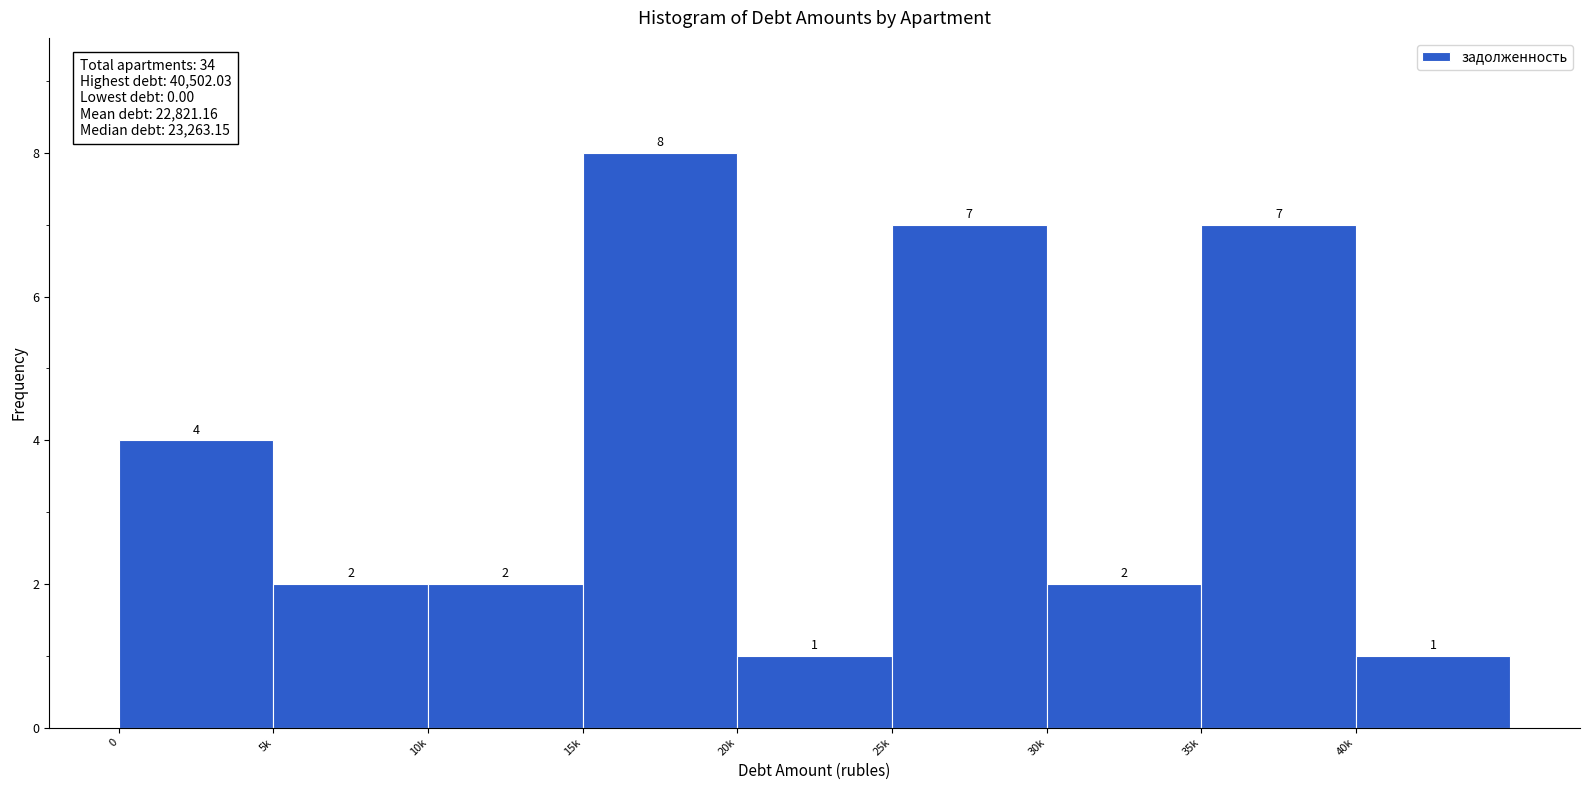

Reading left to right, what are all the values shown in this chart?

4	2	2	8	1	7	2	7	1